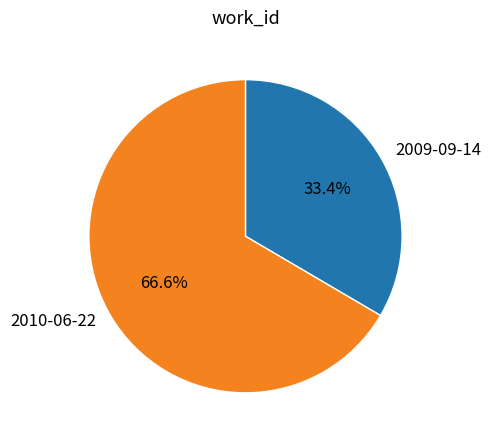

Is it true that 2009-09-14 is 33% of the pie?

True